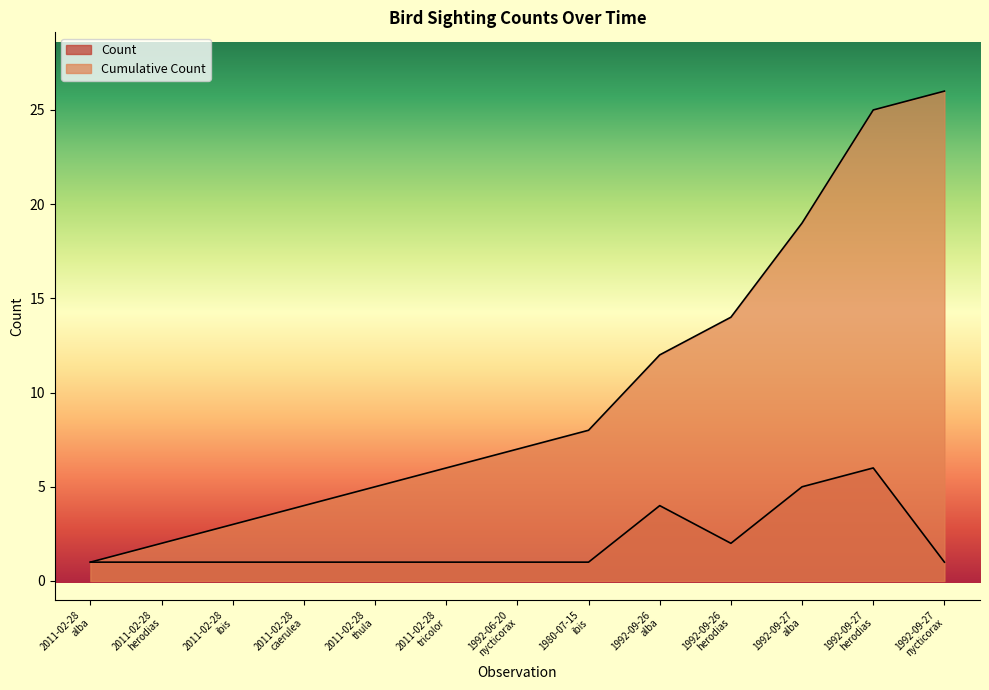

At which category is the sum across all series the highest?

1992-09-27 herodias